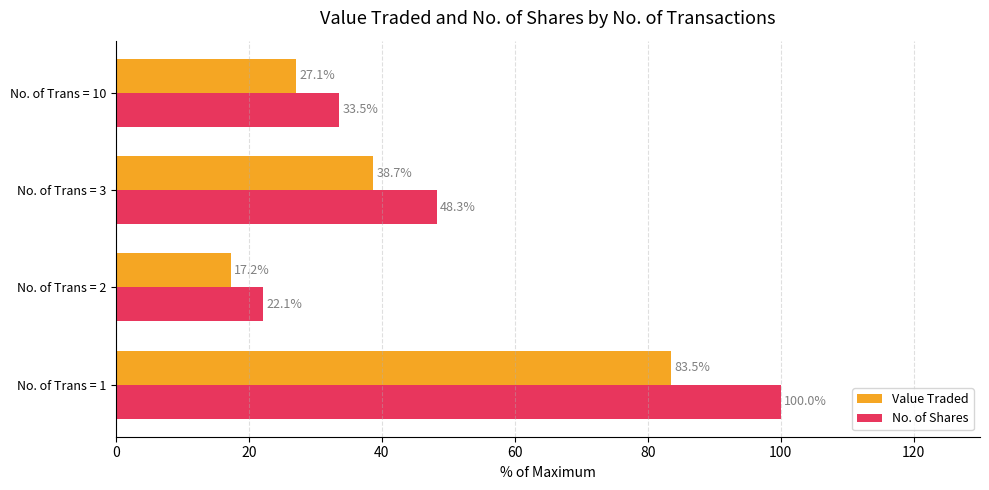

Is it true that No. of Shares equals 11.7 at No. of Trans = 2?

False